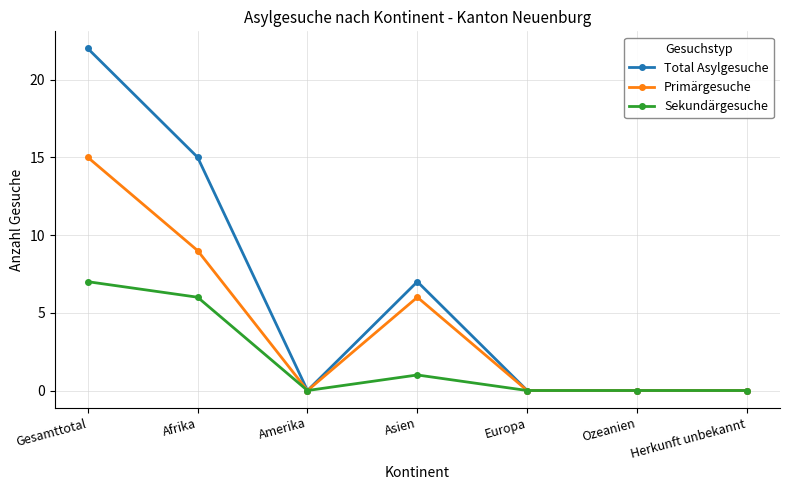

What is the label of the 5th point from the right?

Amerika